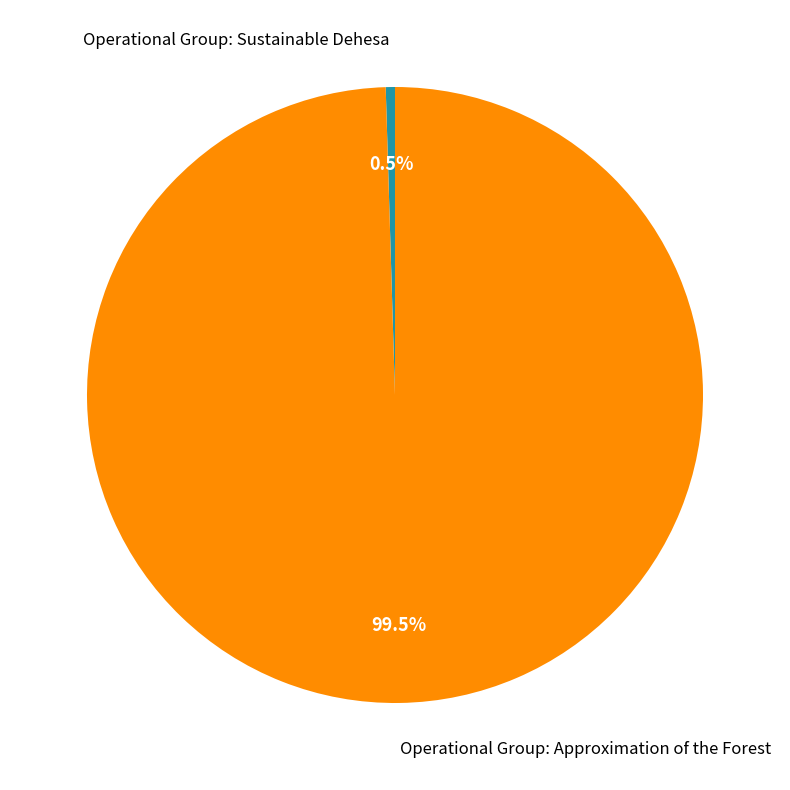

Which slice represents more than half of the pie?

Operational Group: Approximation of the Forest